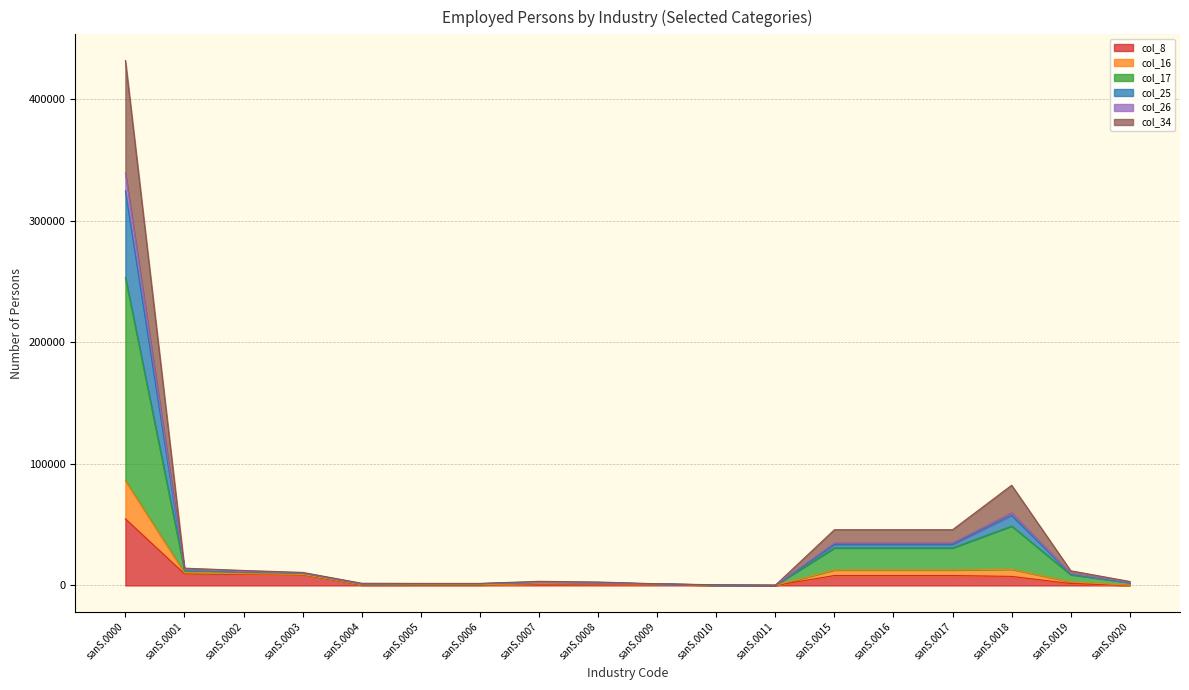

The col_8 series shows 15671 at sanS.0000. True or false?

False